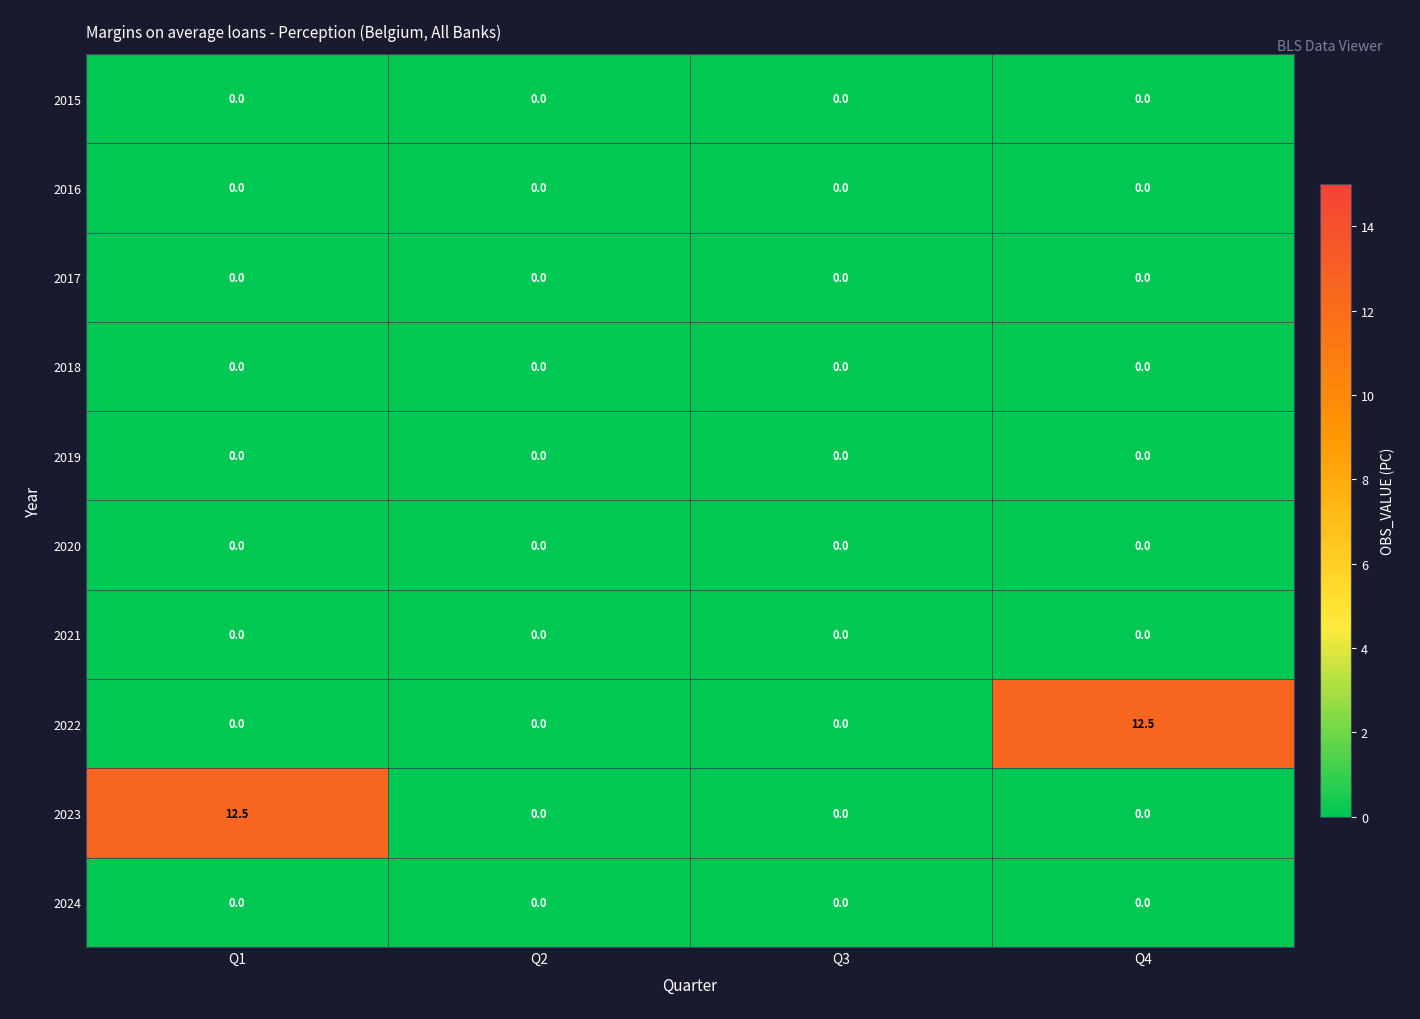

What is the difference between the highest and lowest values at Q1?

12.5